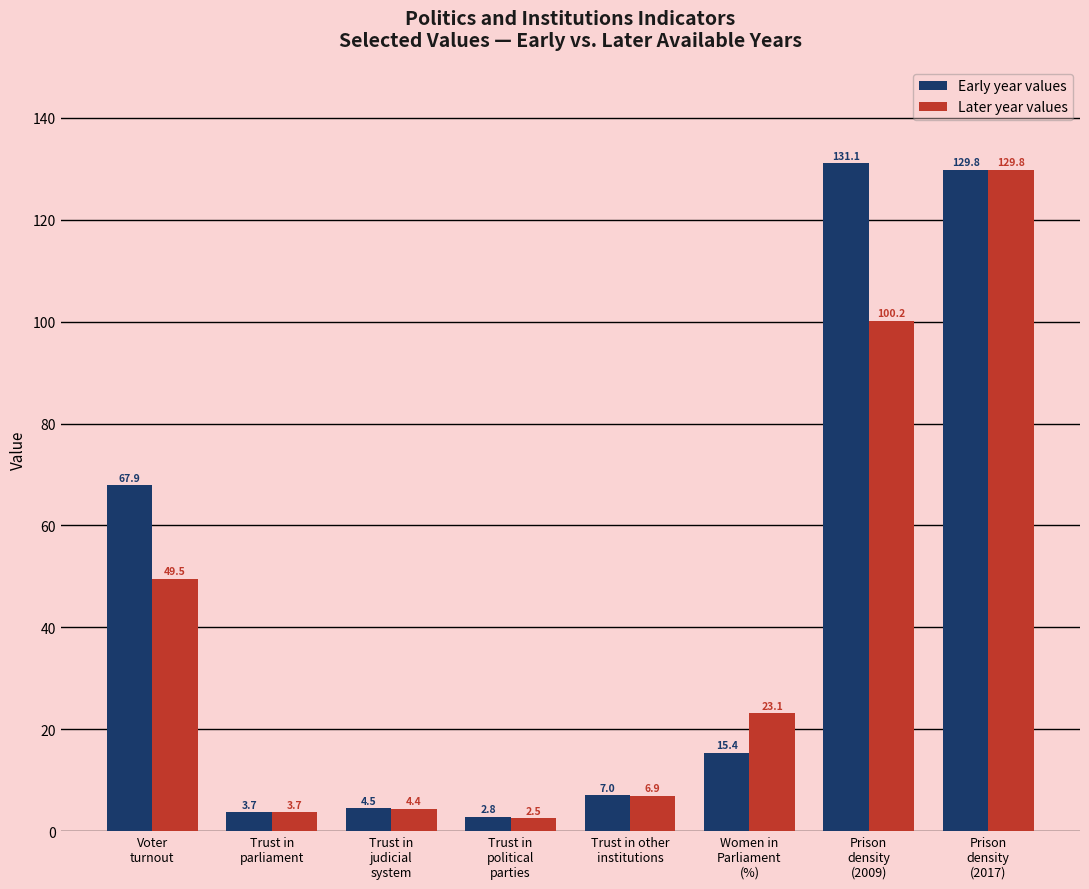

The value of Early year values at Trust in other
institutions is 7.0. True or false?

True